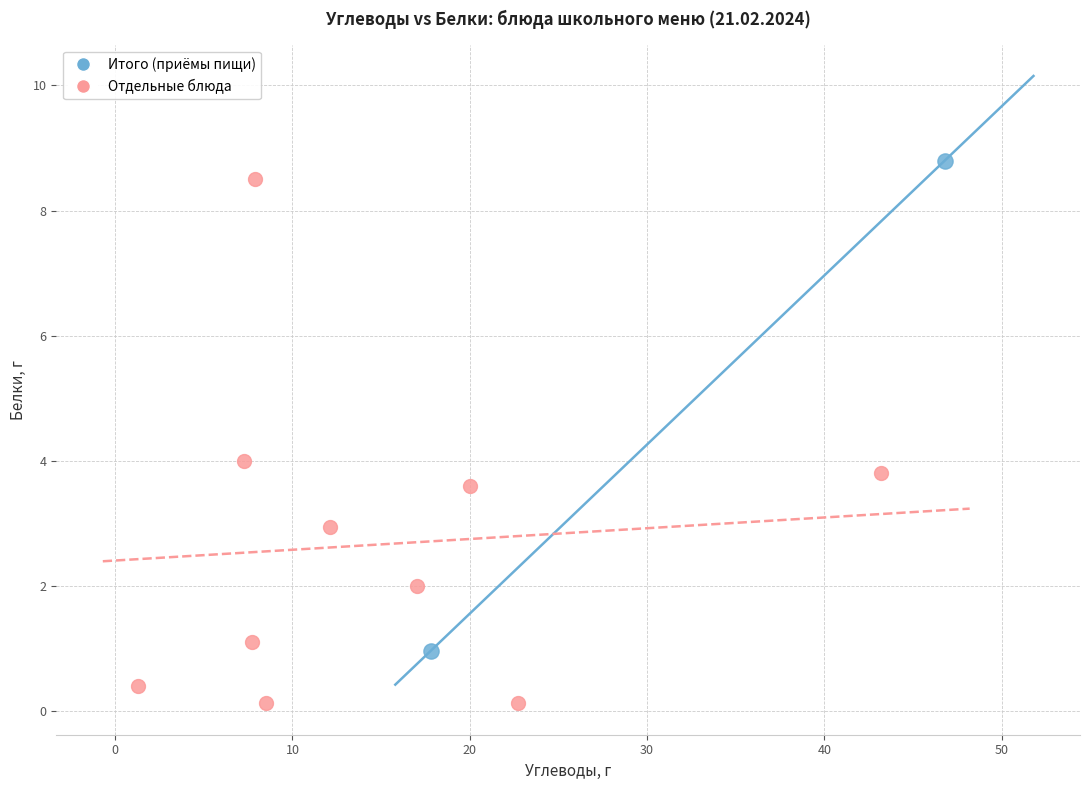

What are all the series names shown in the legend?

Итого (приёмы пищи), Отдельные блюда